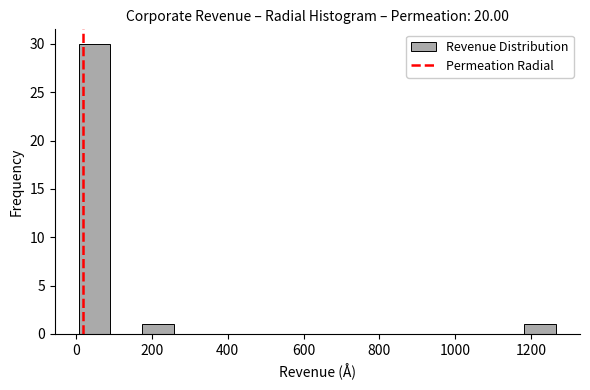

What is the height of the bar covering 0 to 100 on the x-axis? Neither the bar edges nor the heights are printed on the chart, so give them approximately, as read against the axes.

30